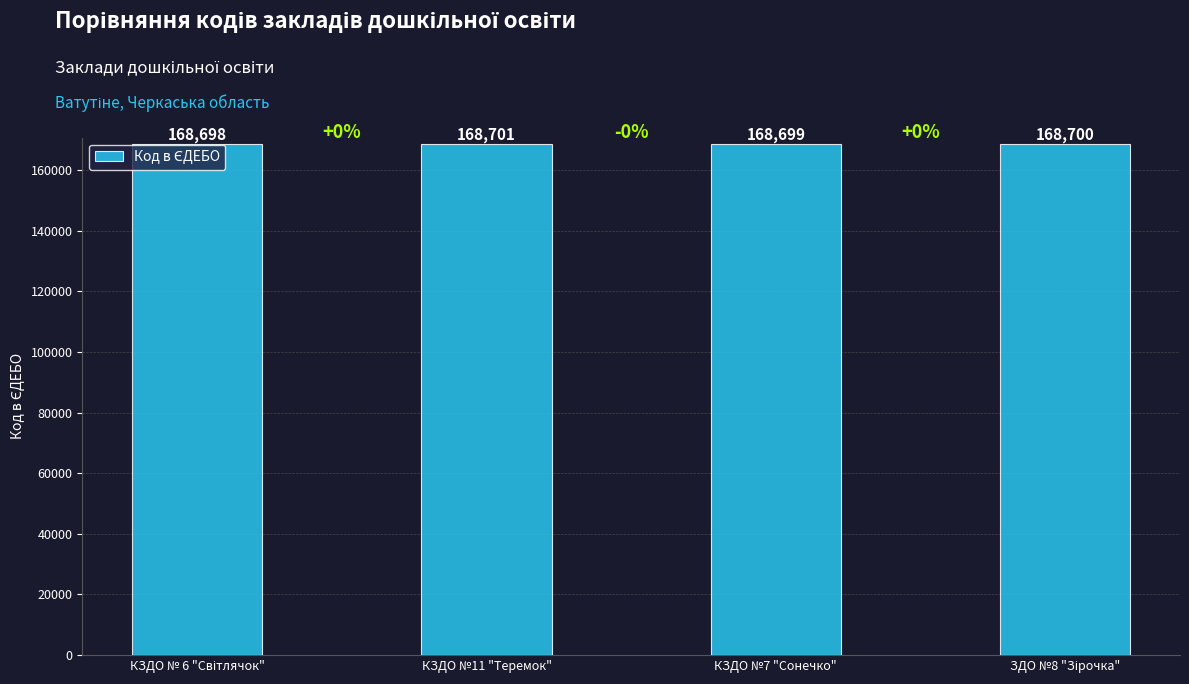

What is the ratio of the value at КЗДО №7 "Сонечко" to the value at КЗДО №11 "Теремок"?

1.0